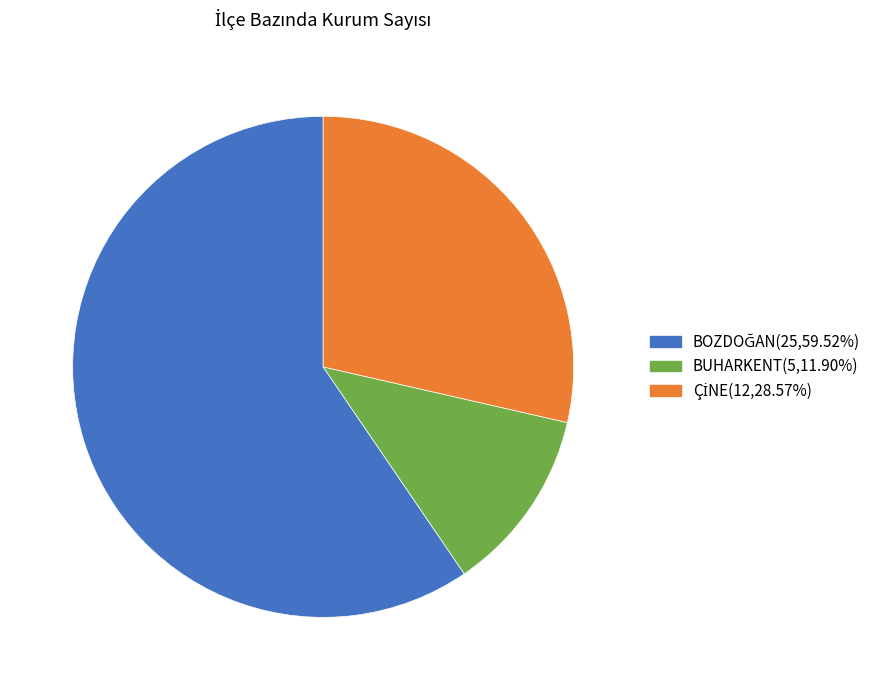

Does any single category account for the majority?

Yes